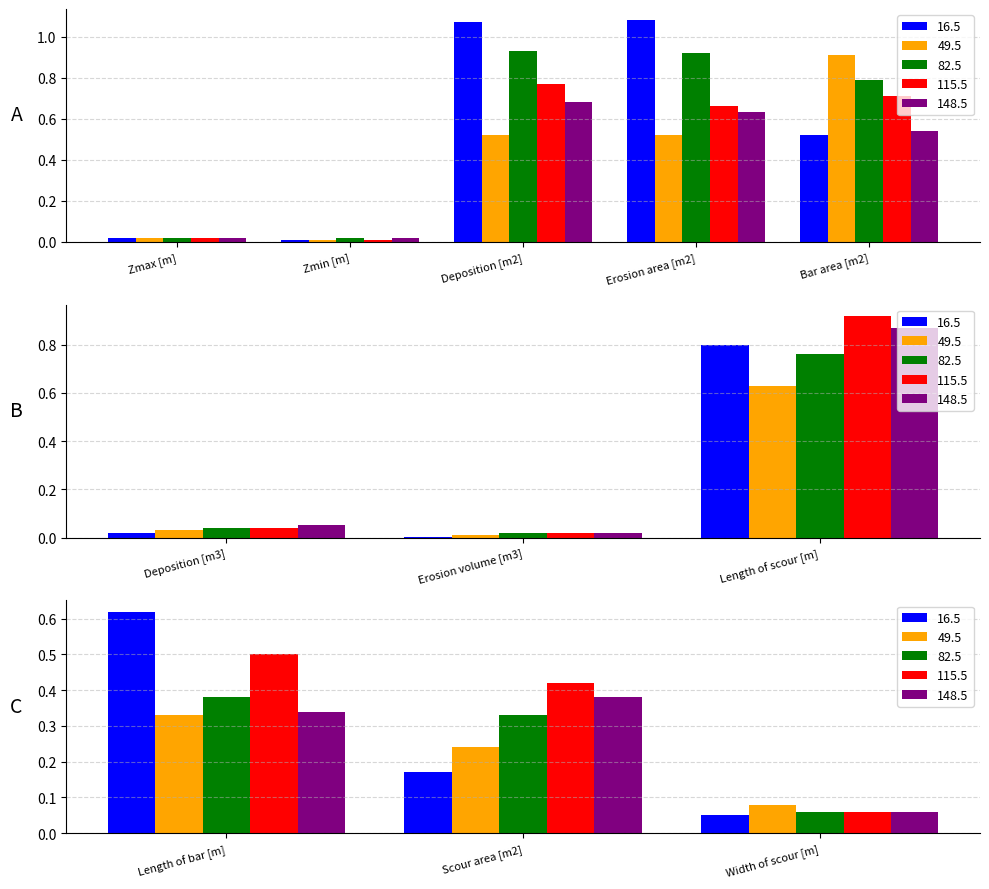

Count the number of data series in this chart.

5